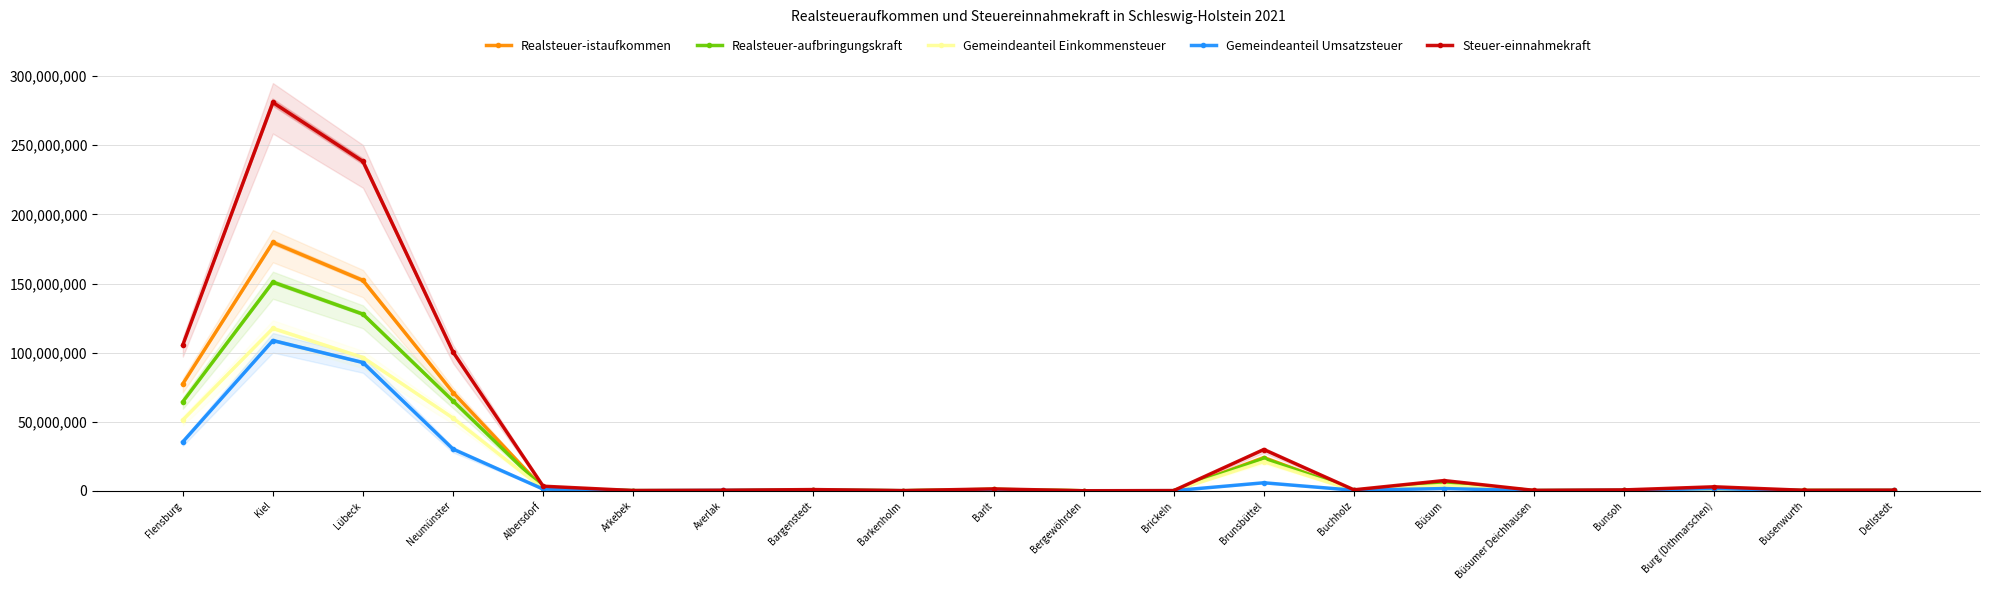

How many lines are shown in the chart?

5